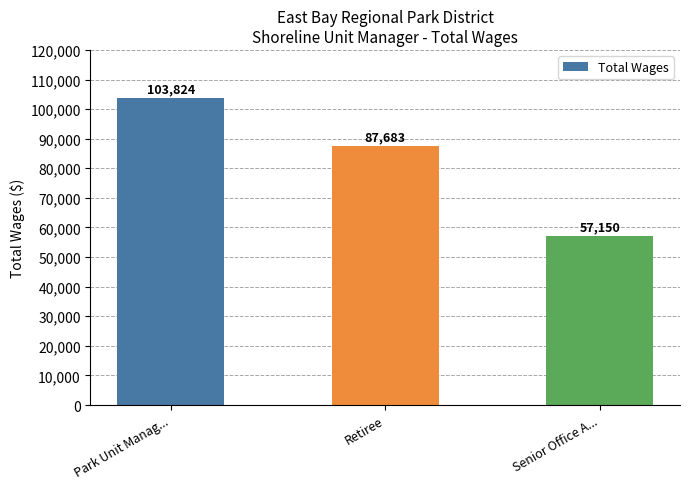

True or false: the data shows 87683 at Retiree.

True